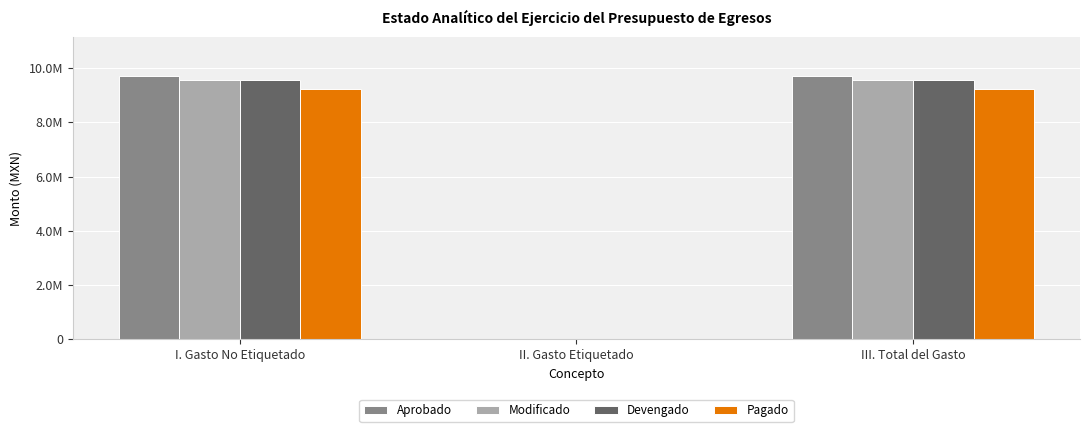

Are the bars horizontal?

No